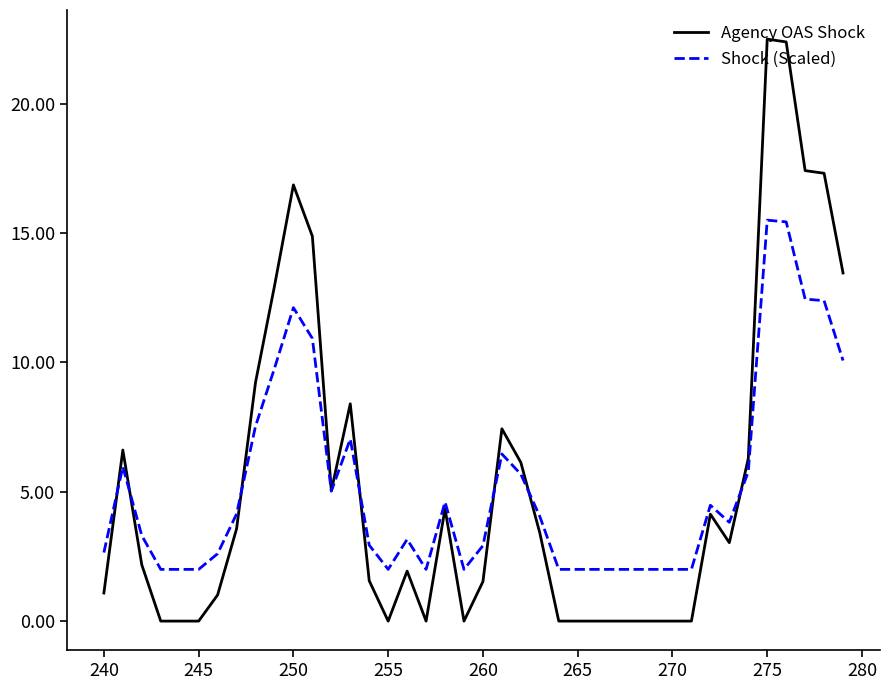

In Agency OAS Shock, how many points are higher than both neighbors (excluding endpoints)?

8